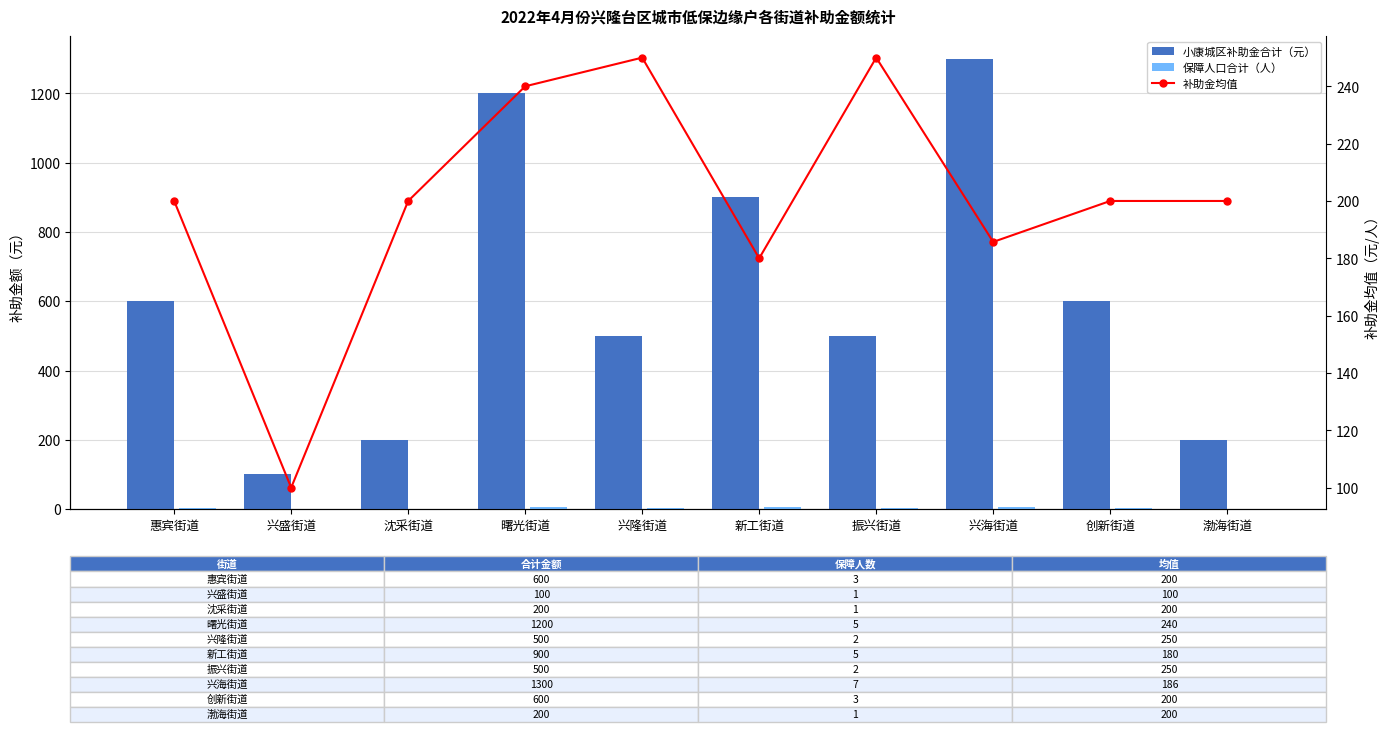

Which series has the largest range (max minus min)?

小康城区补助金合计（元）